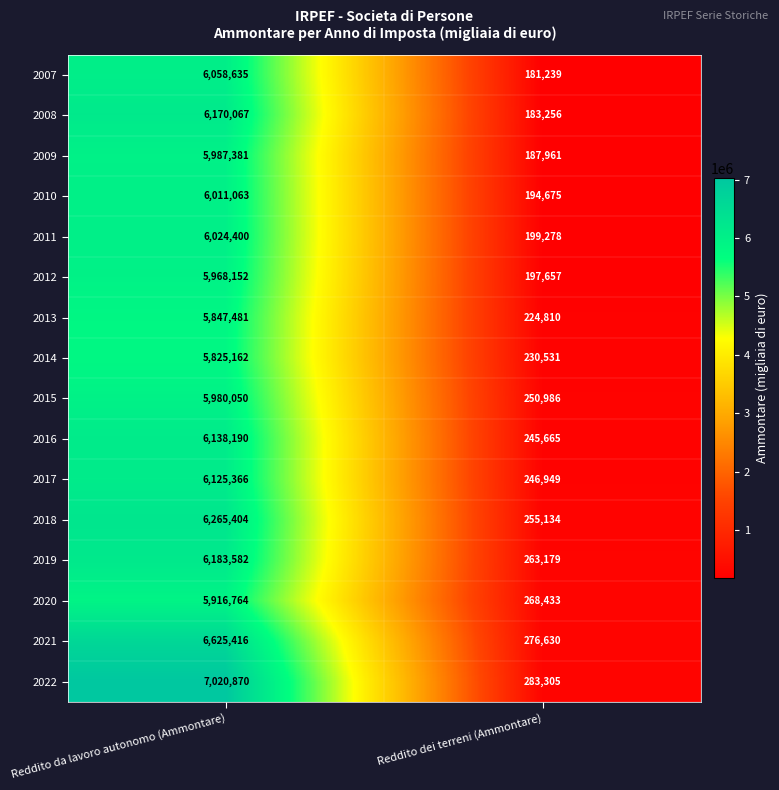

How many data points does each series have?

2